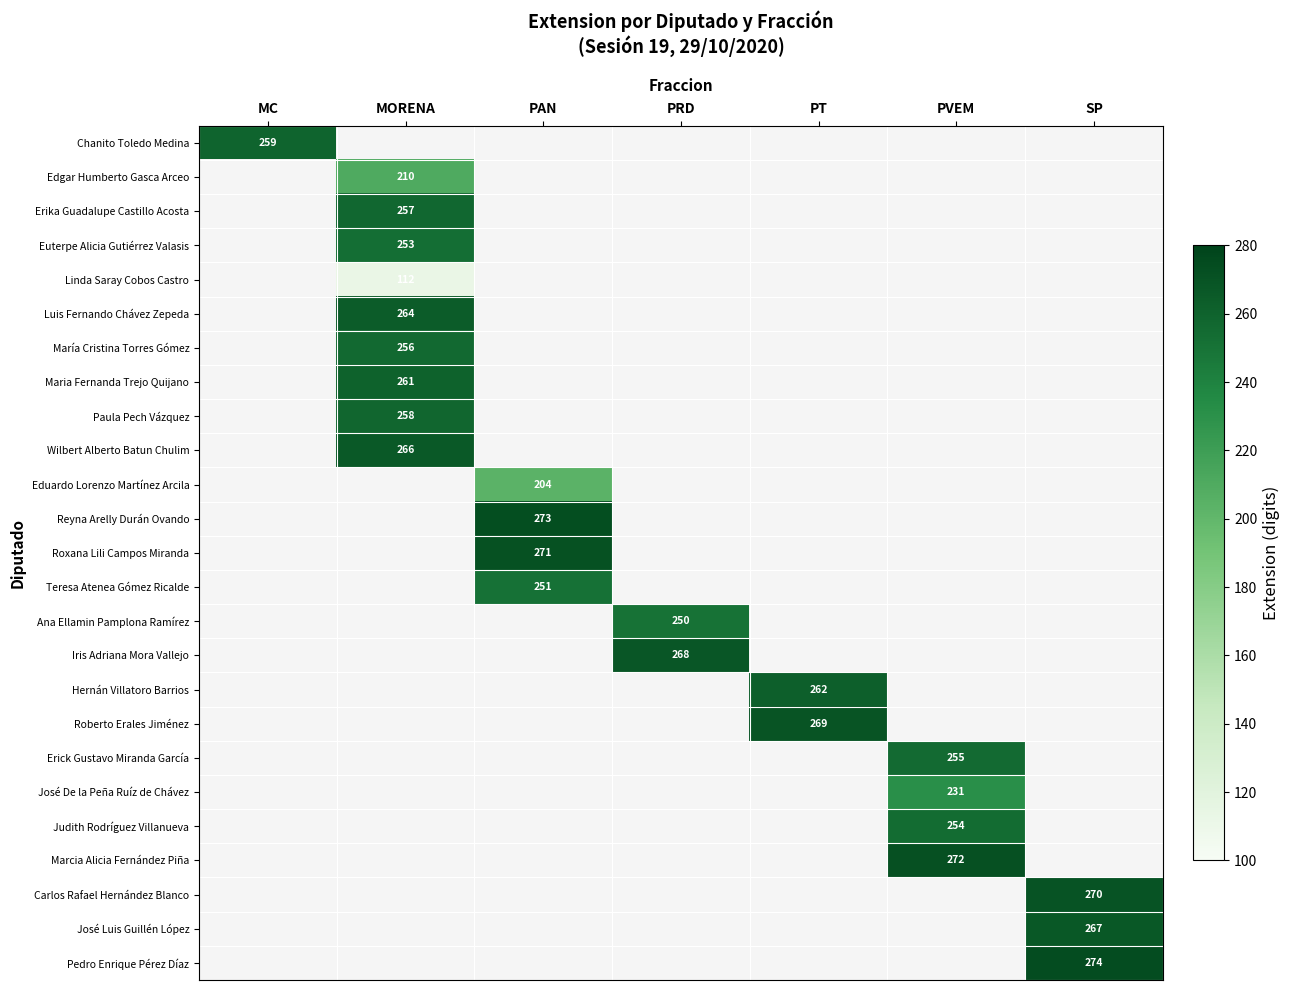

Is it true that Erick Gustavo Miranda García equals 404 at PVEM?

False